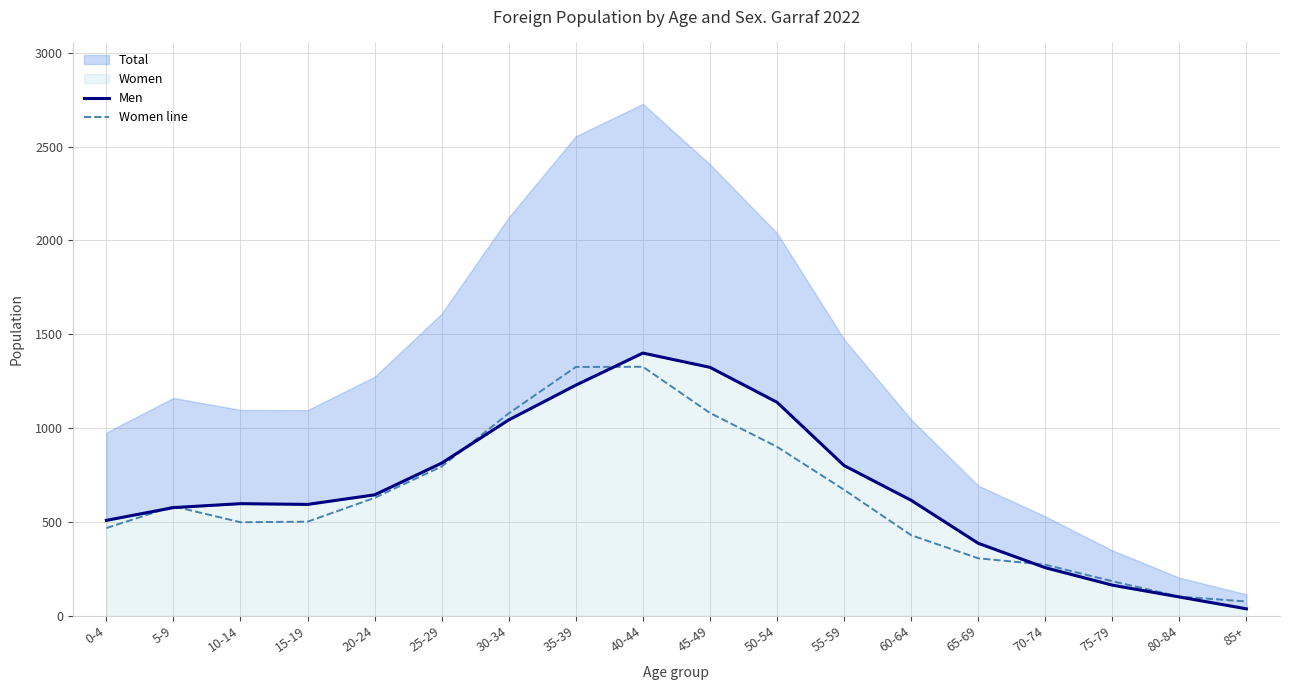

What is the difference between the maximum and minimum values in the Women line series?

1250